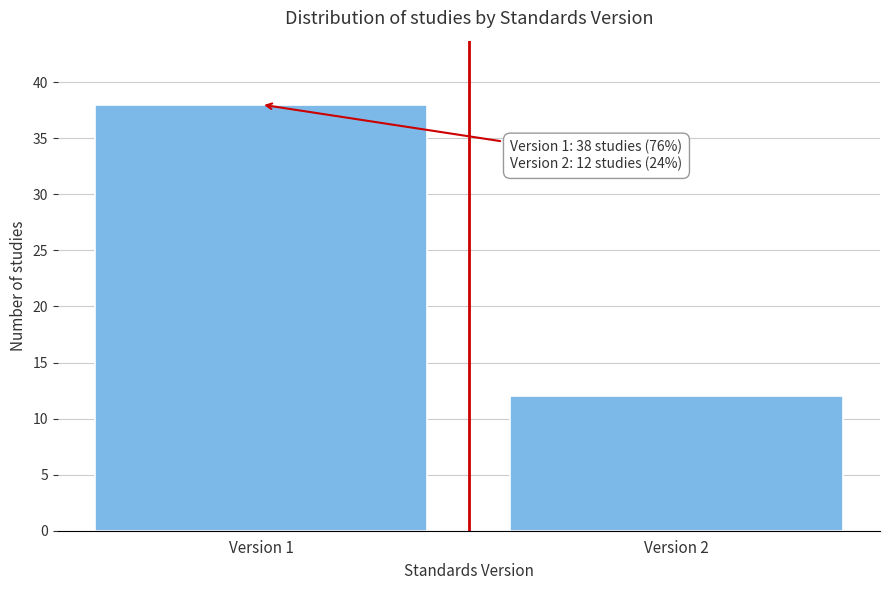

Reading left to right, transcribe all the data shown in this chart.

38	12